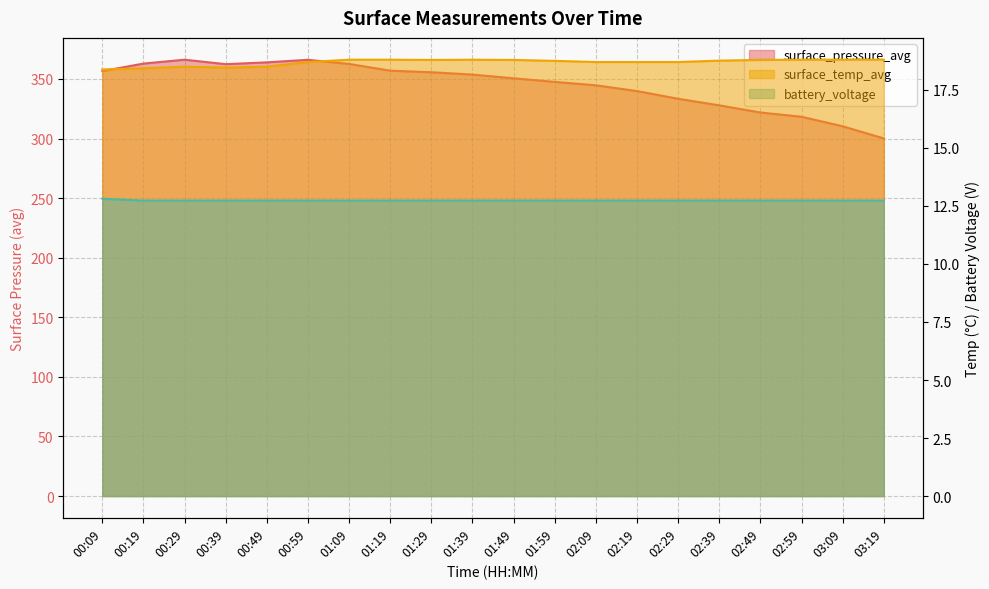

True or false: surface_temp_avg has a value of 18.7 at 02:29.

True